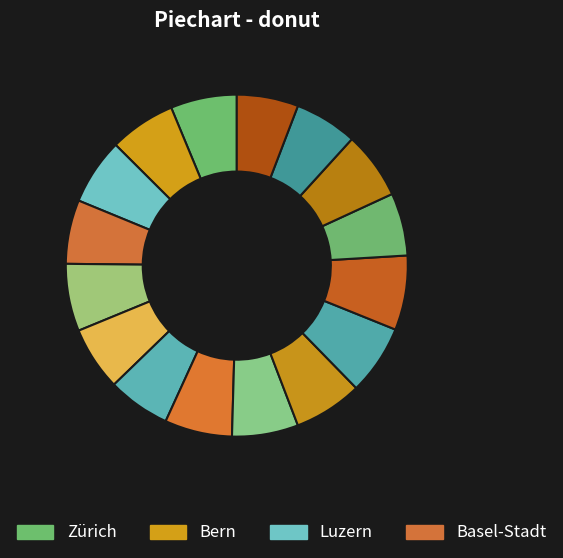

Rank the categories by value from highest to lowest.

Tessin, Thurgau, Aargau, Basel-Landschaft, St. Gallen, Wallis, Zürich, Bern, Luzern, Graubünden, Basel-Stadt, Appenzell-Ausserrhoden, Waadt, Neuenburg, Genf, Jura